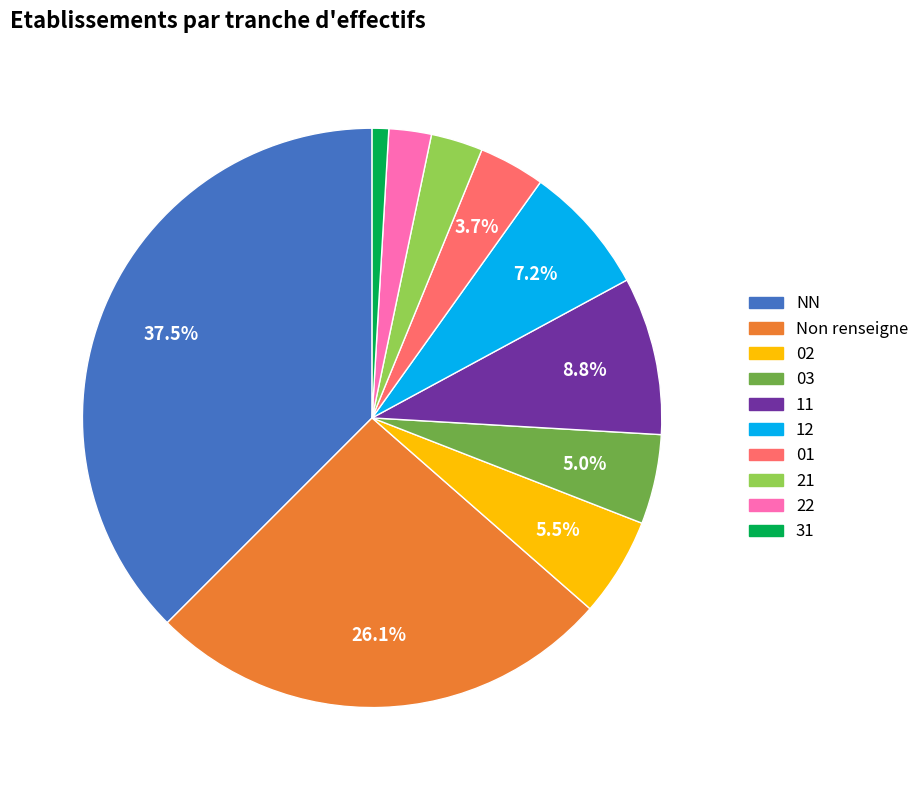

What is the smallest slice in the pie chart?

31